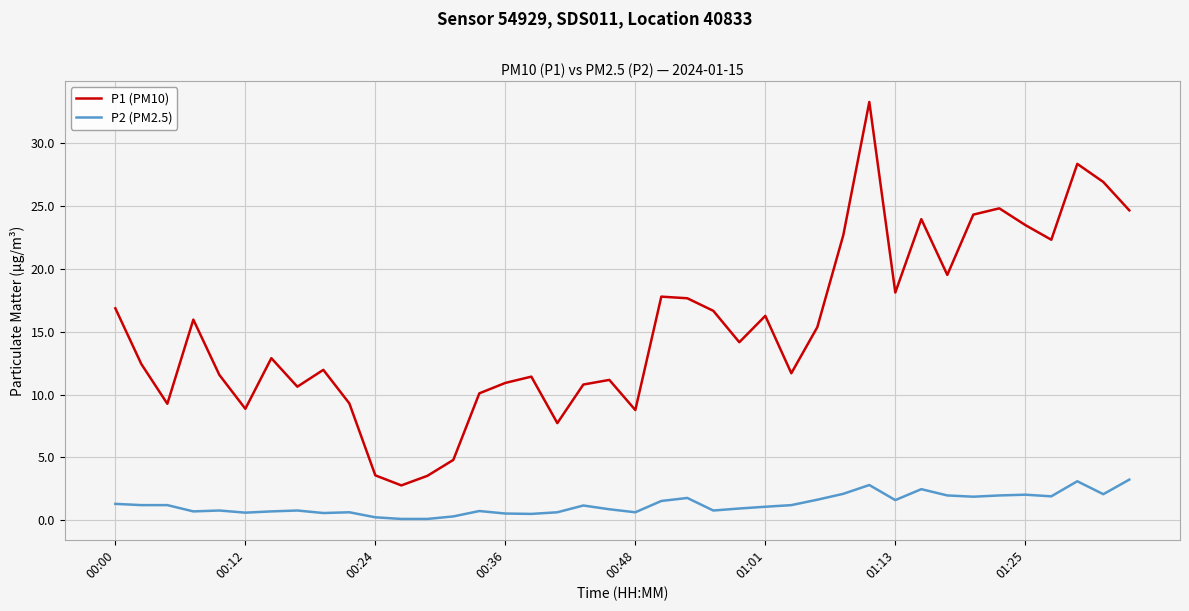

List the series in order of their peak value, highest first.

P1 (PM10), P2 (PM2.5)